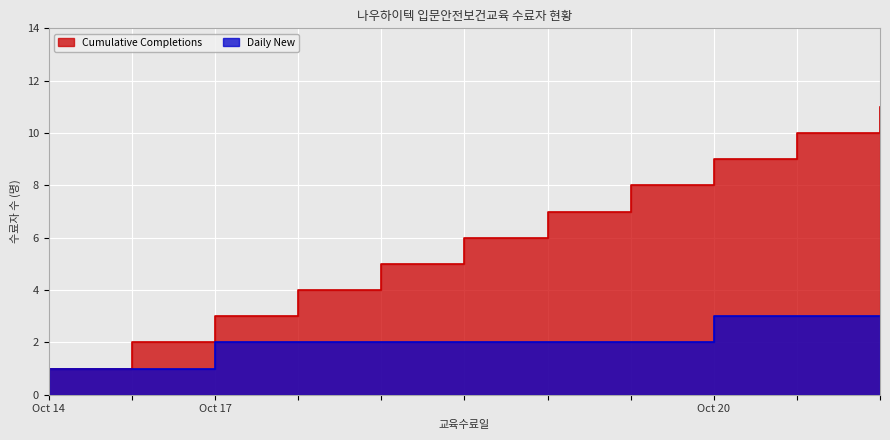

List the series in order of their peak value, highest first.

Cumulative Completions, Daily New